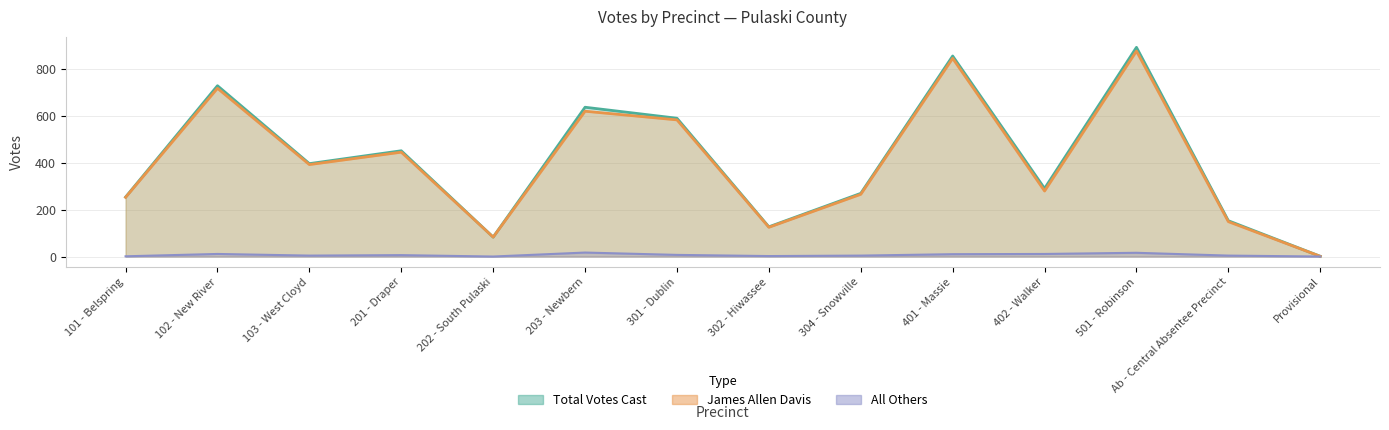

Which series has the widest spread of values?

Total Votes Cast